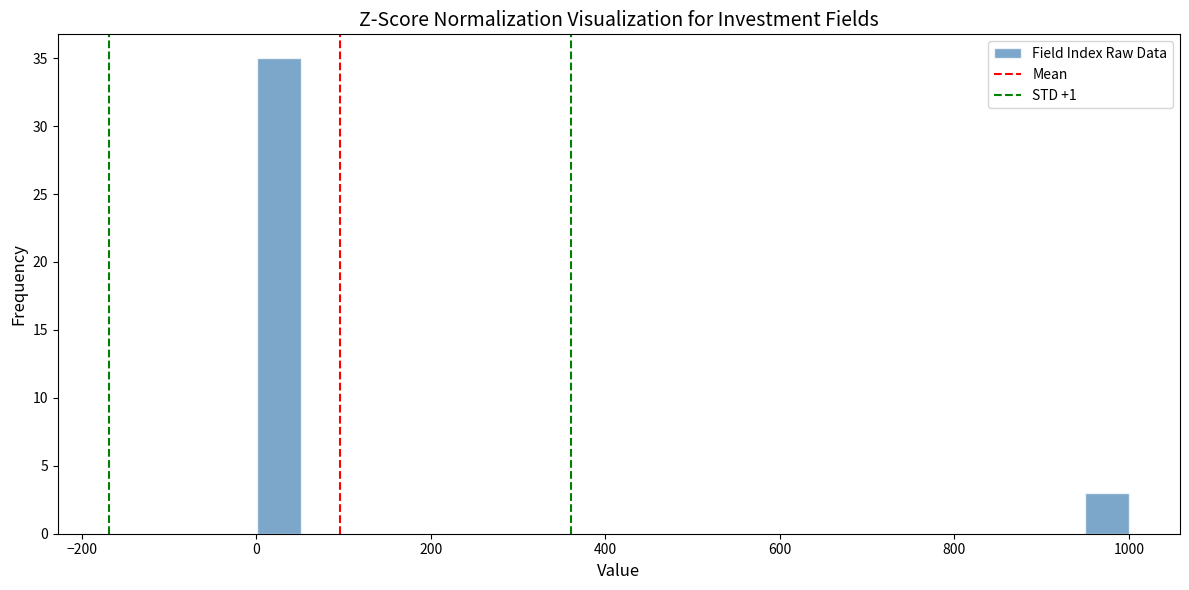

Around what value on the x-axis is the tallest bar? Give the approximate position of its centre, as read against the axis.

20